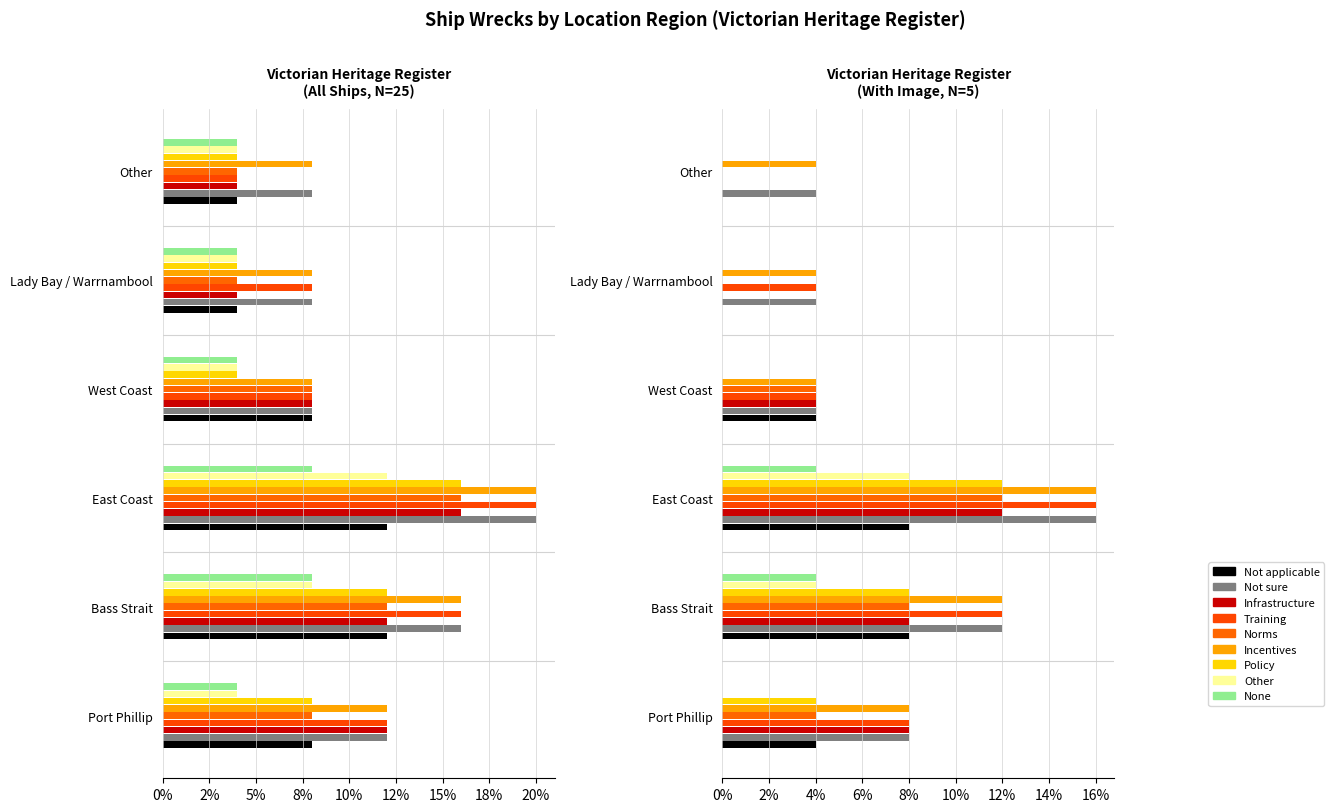

What is the difference between the second highest and minimum values in the Policy series?

8